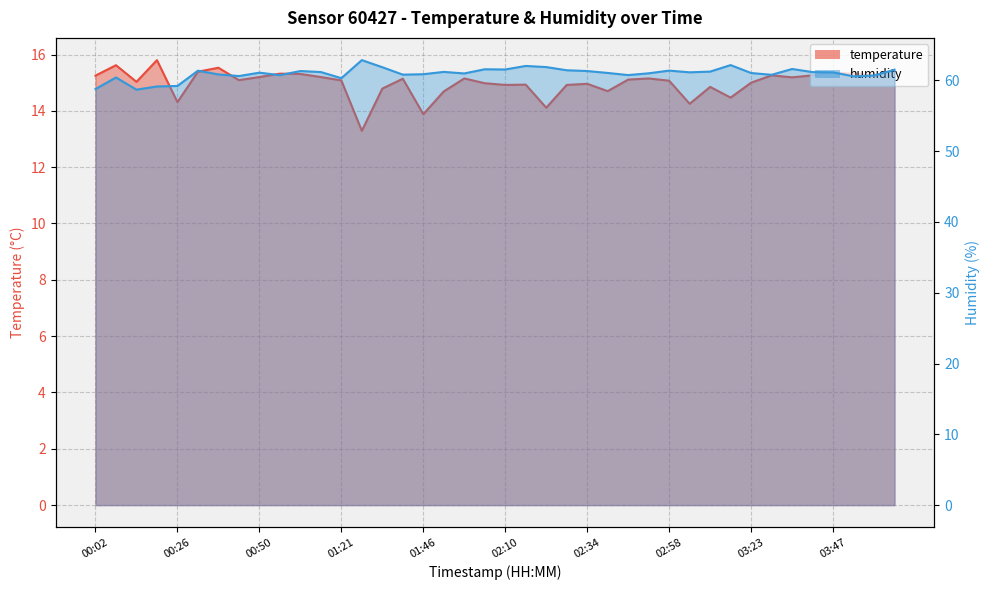

Reading right to left, transcribe all the data shown in this chart.

temperature: 04:05=15.4	03:59=15.3	03:53=15.3	03:47=15.4	03:41=15.3	03:35=15.2	03:29=15.3	03:23=15.0	03:17=14.5	03:11=14.8	03:04=14.2	02:58=15.1	02:52=15.2	02:46=15.1	02:40=14.7	02:34=15.0	02:28=14.9	02:22=14.1	02:16=14.9	02:10=14.9	02:04=15.0	01:58=15.2	01:52=14.7	01:46=13.9	01:40=15.1	01:33=14.8	01:27=13.3	01:21=15.1	01:09=15.2	01:02=15.3	00:56=15.3	00:50=15.2	00:44=15.1	00:38=15.5	00:32=15.4	00:26=14.3	00:20=15.8	00:14=15.0	00:08=15.6	00:02=15.2
humidity: 04:05=61.5	03:59=60.7	03:53=60.6	03:47=61.1	03:41=61.2	03:35=61.6	03:29=60.8	03:23=61.0	03:17=62.2	03:11=61.2	03:04=61.1	02:58=61.4	02:52=61.0	02:46=60.8	02:40=61.0	02:34=61.3	02:28=61.4	02:22=61.9	02:16=62.0	02:10=61.5	02:04=61.6	01:58=61.0	01:52=61.2	01:46=60.9	01:40=60.8	01:33=61.9	01:27=62.9	01:21=60.3	01:09=61.2	01:02=61.3	00:56=60.7	00:50=61.1	00:44=60.6	00:38=60.8	00:32=61.4	00:26=59.2	00:20=59.1	00:14=58.7	00:08=60.4	00:02=58.8